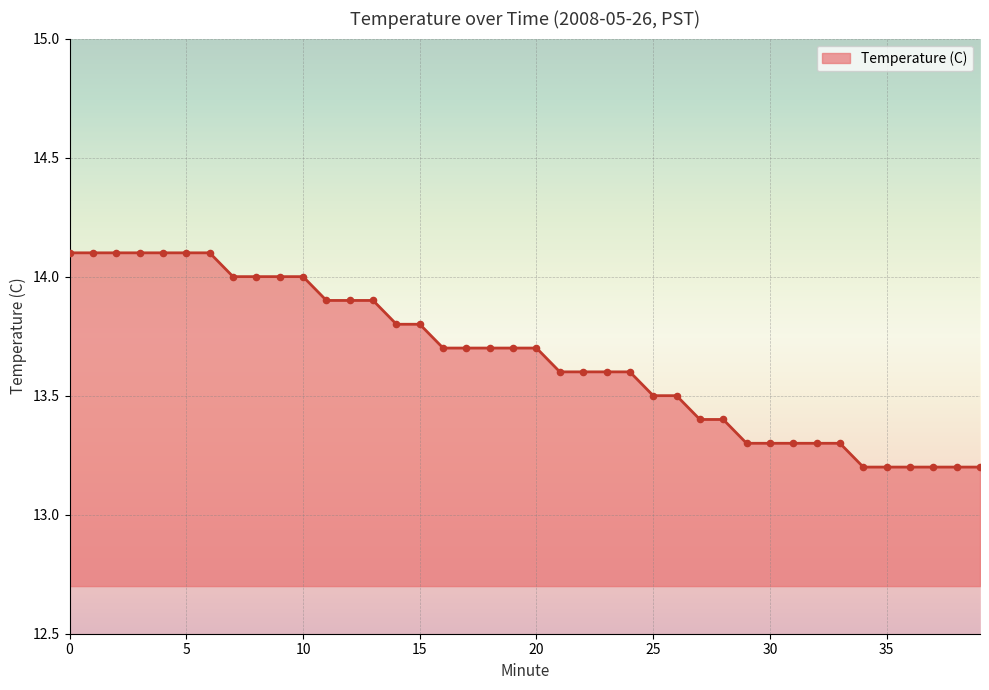

What is the greatest value displayed?

14.1